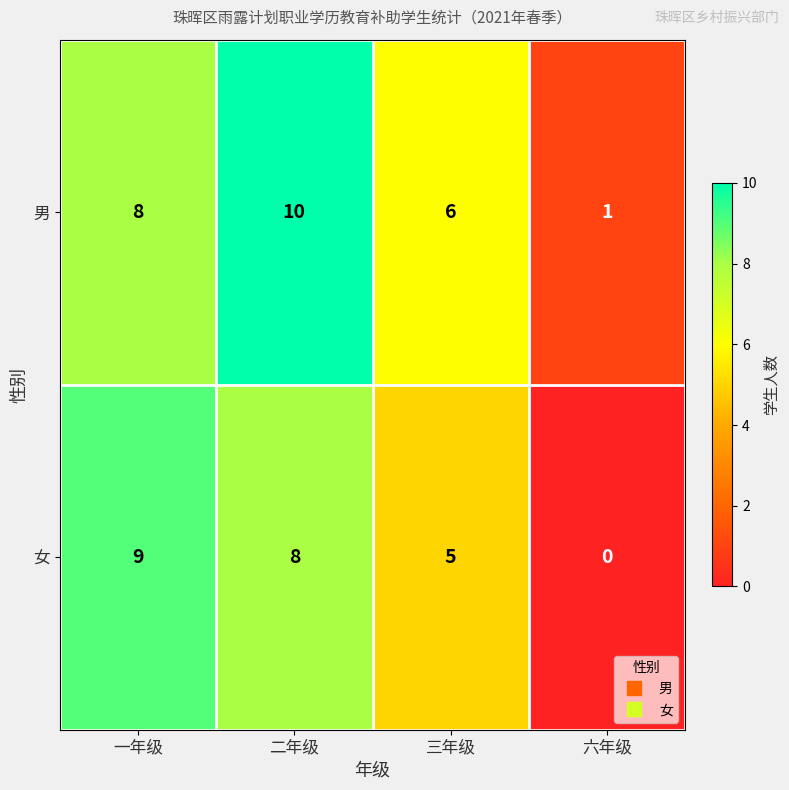

Is it true that 男 equals 1 at 三年级?

False